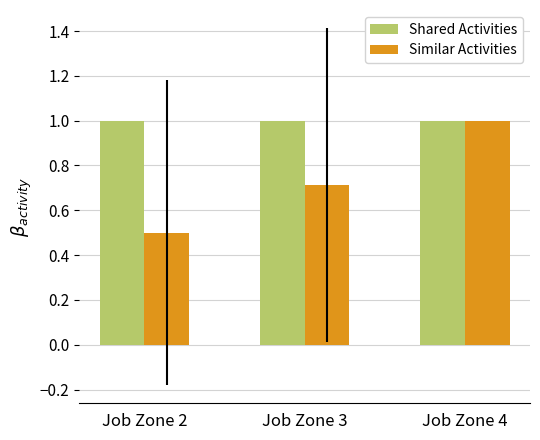

List the labels in order of Similar Activities value, largest first.

Job Zone 4, Job Zone 3, Job Zone 2